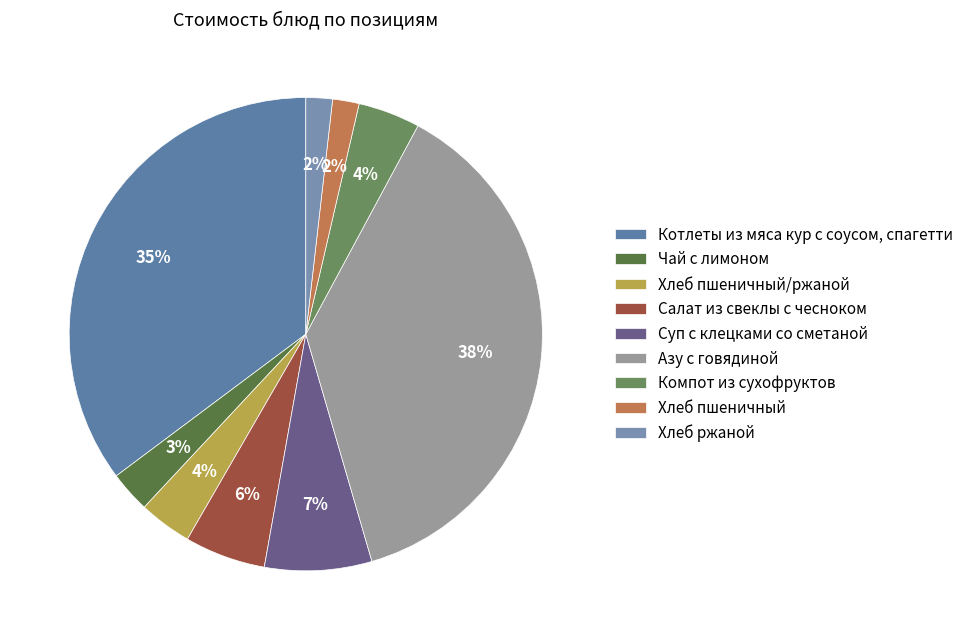

Is it true that Суп с клецками со сметаной is 7% of the pie?

True